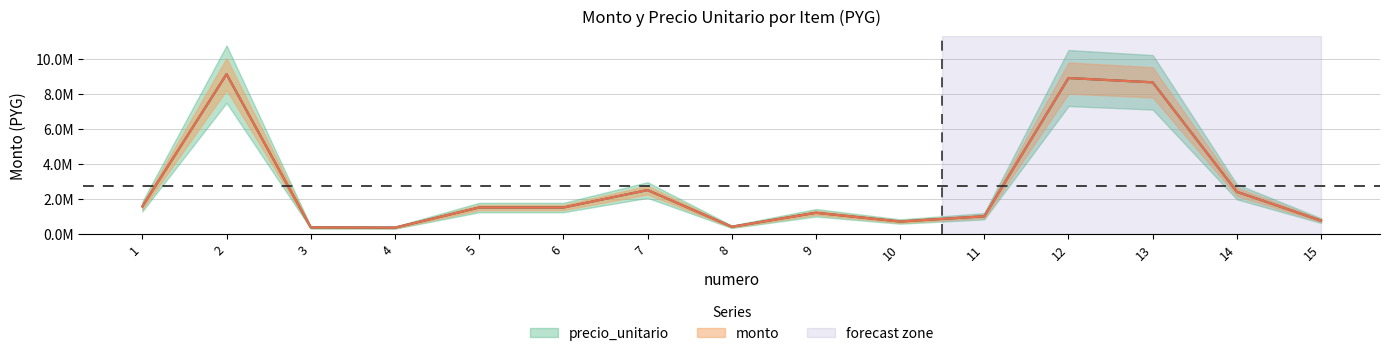

How many values in the precio_unitario series exceed 1500000?

6